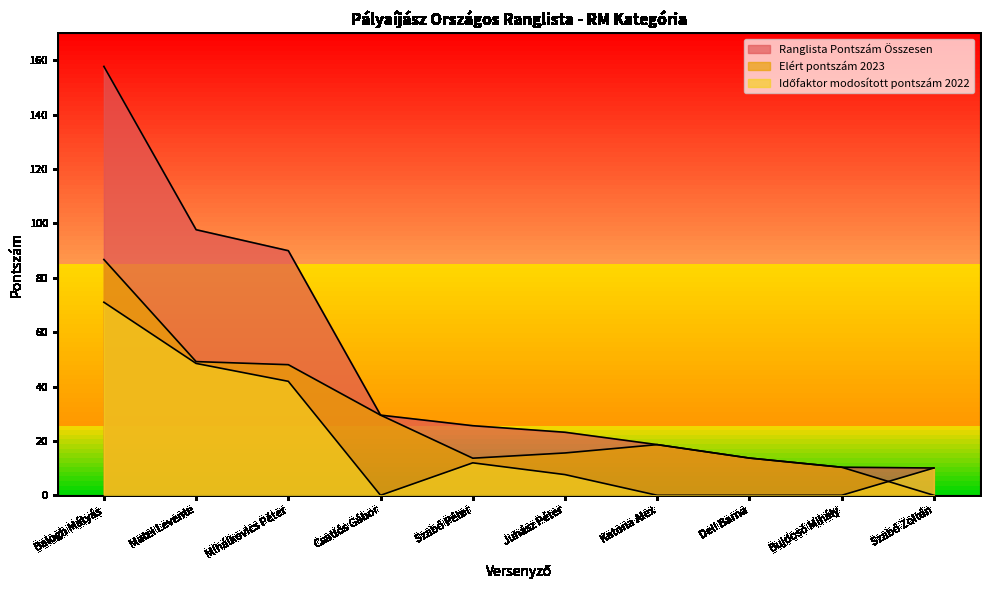

What is the label of the 2nd point from the right?

Bujdosó Mihály